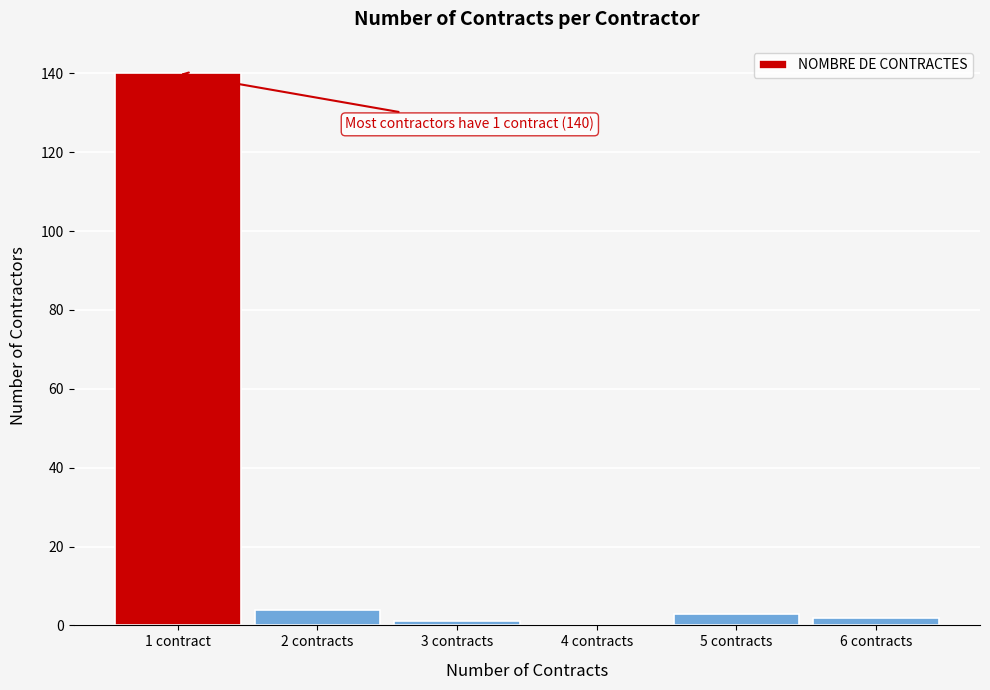

Reading right to left, list all the values displayed in this chart.

6 contracts=2	5 contracts=3	4 contracts=0	3 contracts=1	2 contracts=4	1 contract=140